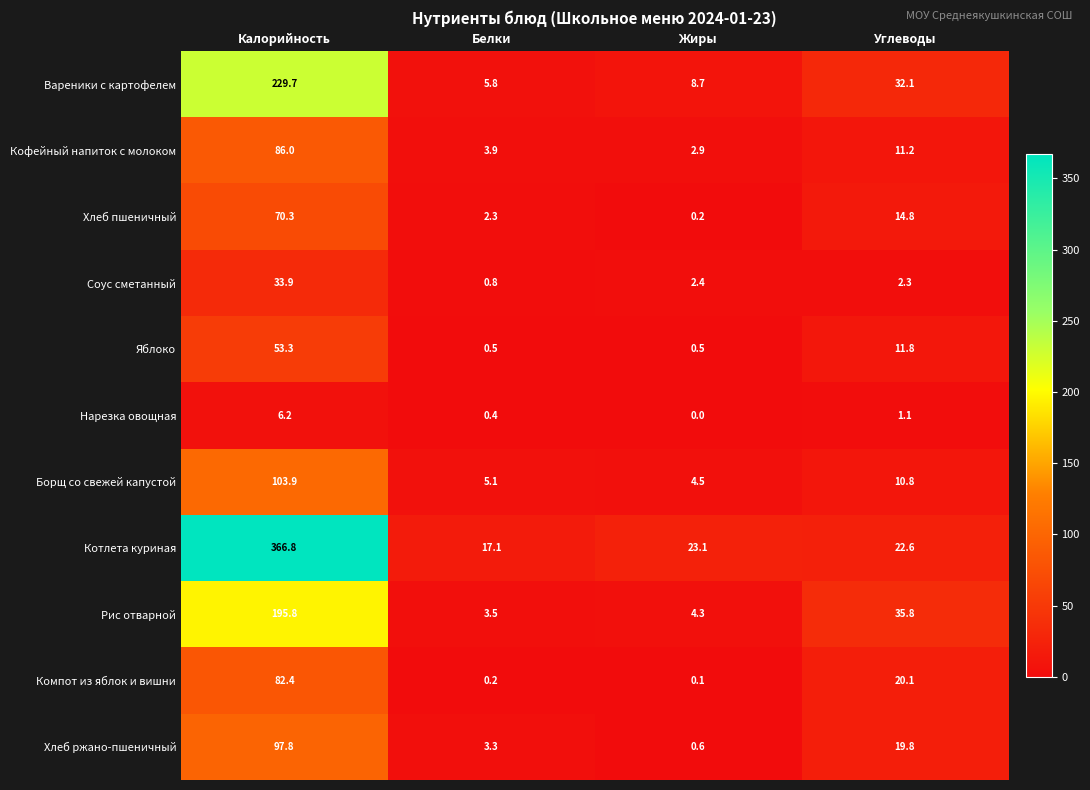

How many data points does each series have?

4